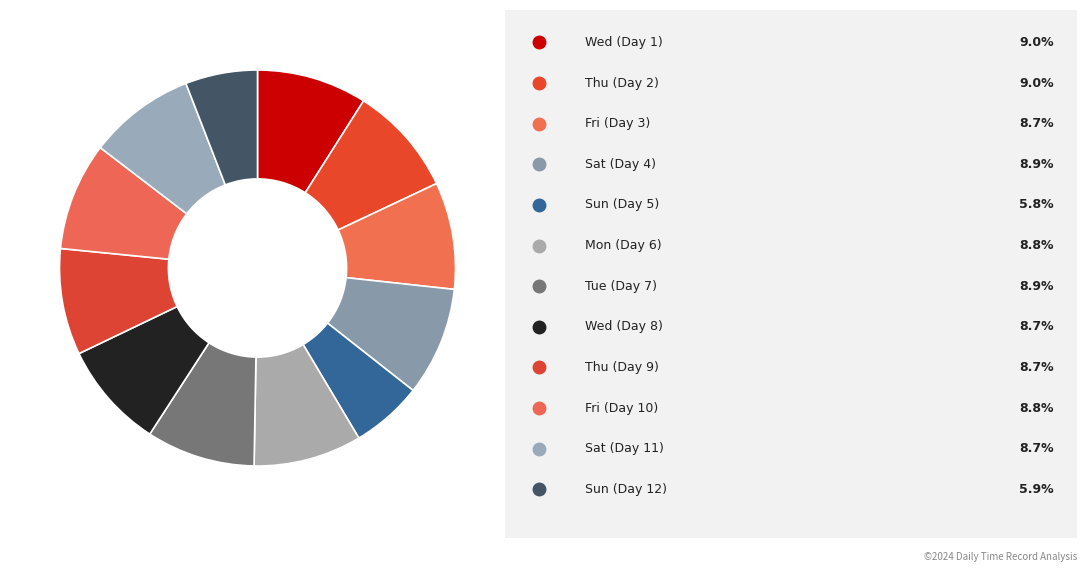

How many slices are in this pie chart?

12